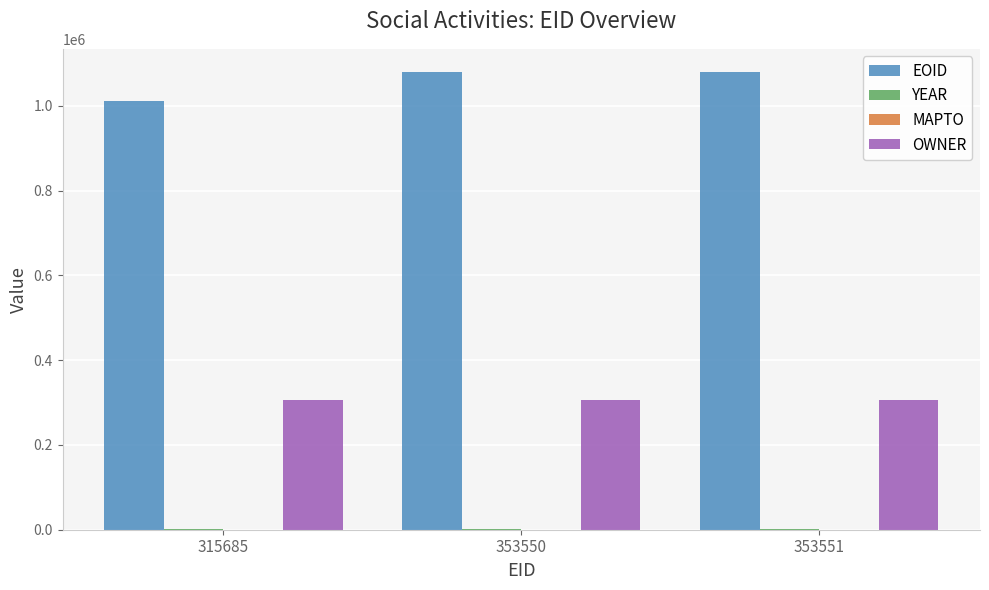

Are the bars grouped side by side (vs. stacked)?

Yes